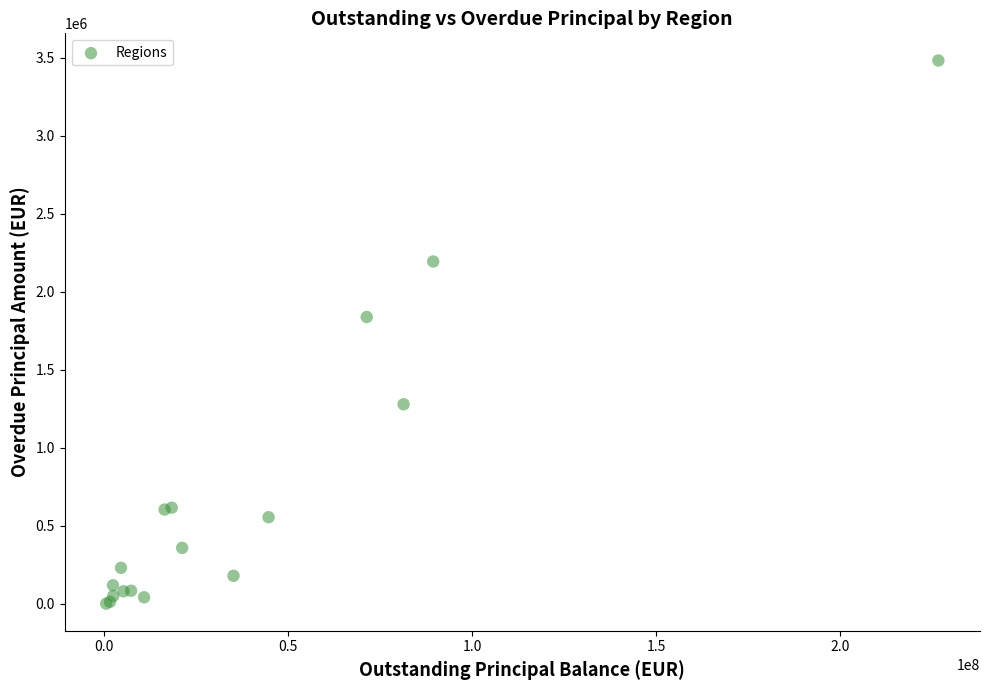

What Y value in the scatter plot is closest to 1740976?

1837409.4